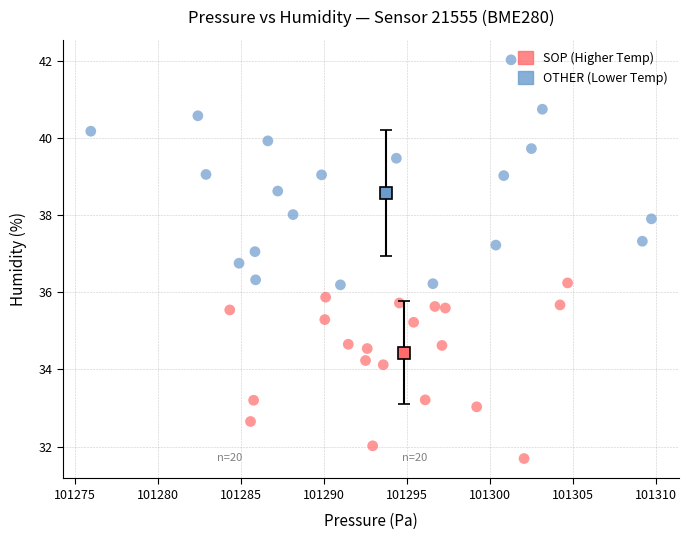

Which series has the largest Y range (max minus min)?

OTHER (Lower Temp)